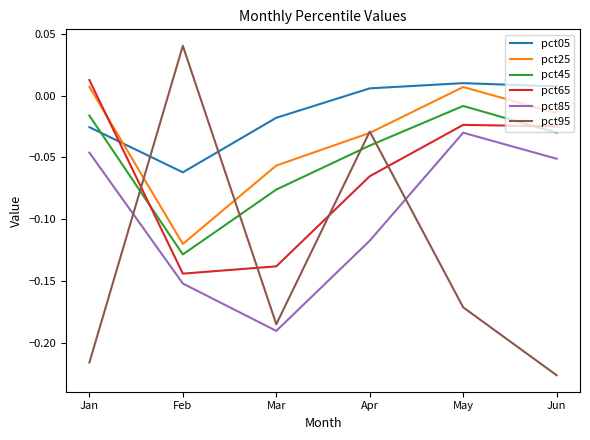

List the labels in order of pct95 value, smallest first.

Jun, Jan, Mar, May, Apr, Feb